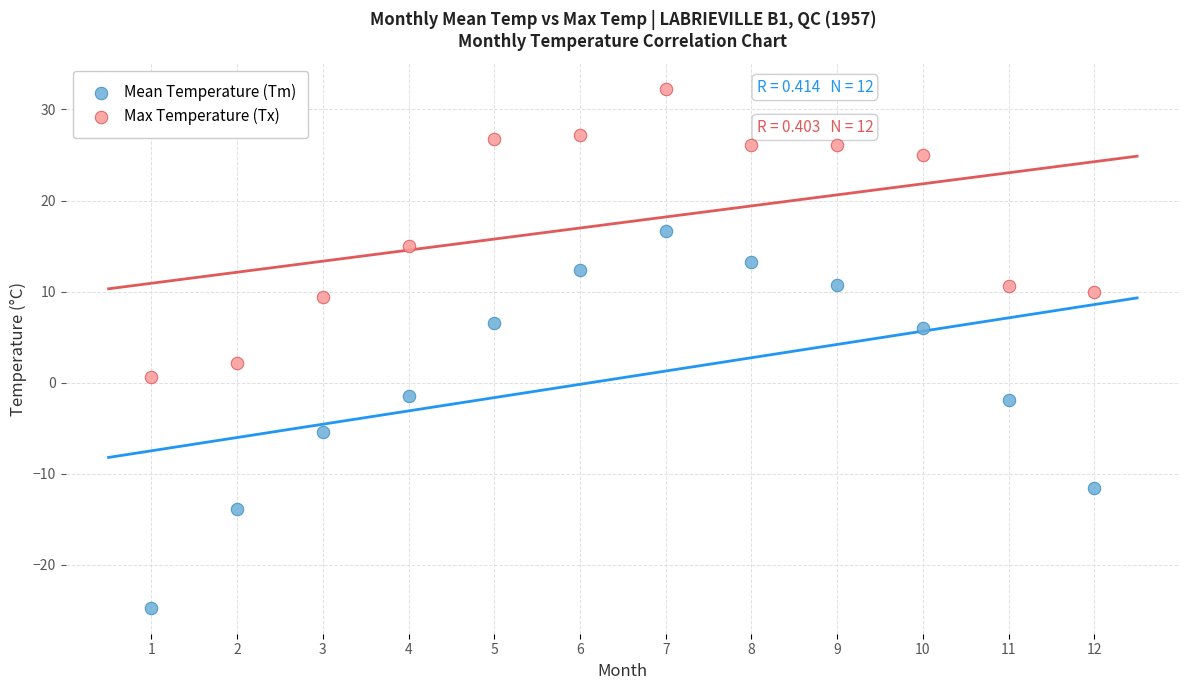

Across all data points, what is the range of X values (max minus min)?

11.0